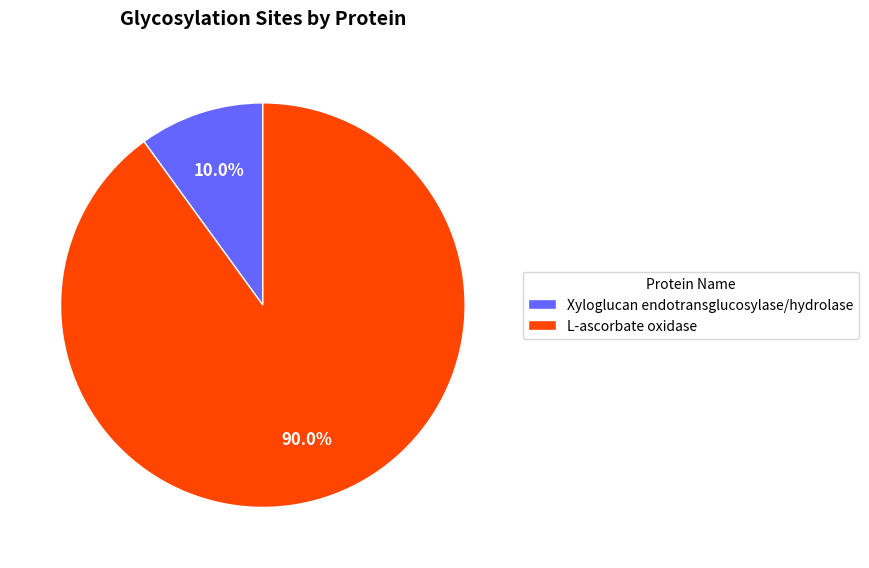

Approximately how many times larger is the value at L-ascorbate oxidase compared to Xyloglucan endotransglucosylase/hydrolase?

9.0